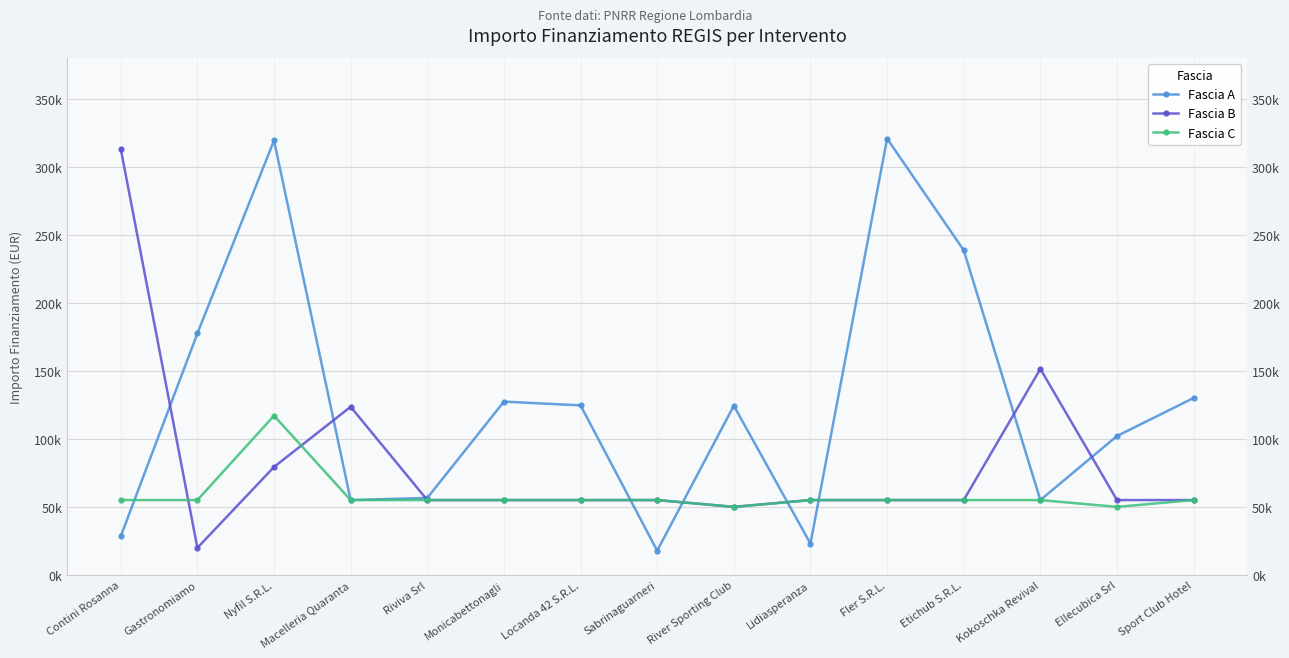

Reading left to right, extract all data points from this chart.

Fascia A: Contini Rosanna=28360.0	Gastronomiamo=177400.0	Nyfil S.R.L.=319200.0	Macelleria Quaranta=55000.0	Riviva Srl=56571.2	Monicabettonagli=127315.0	Locanda 42 S.R.L.=124568.8	Sabrinaguarneri=17800.0	River Sporting Club=124320.9	Lidiasperanza=23000.0	Fler S.R.L.=320545.6	Etichub S.R.L.=238560.6	Kokoschka Revival=55000.0	Ellecubica Srl=102048.0	Sport Club Hotel=130000.0
Fascia B: Contini Rosanna=313000.0	Gastronomiamo=19920.0	Nyfil S.R.L.=79320.2	Macelleria Quaranta=123514.0	Riviva Srl=55000.0	Monicabettonagli=55000.0	Locanda 42 S.R.L.=55000.0	Sabrinaguarneri=55000.0	River Sporting Club=50000.0	Lidiasperanza=55000.0	Fler S.R.L.=55000.0	Etichub S.R.L.=55000.0	Kokoschka Revival=151360.0	Ellecubica Srl=55000.0	Sport Club Hotel=55000.0
Fascia C: Contini Rosanna=55000.0	Gastronomiamo=55000.0	Nyfil S.R.L.=116980.8	Macelleria Quaranta=55000.0	Riviva Srl=55000.0	Monicabettonagli=55000.0	Locanda 42 S.R.L.=55000.0	Sabrinaguarneri=55000.0	River Sporting Club=50000.0	Lidiasperanza=55000.0	Fler S.R.L.=55000.0	Etichub S.R.L.=55000.0	Kokoschka Revival=55000.0	Ellecubica Srl=50000.0	Sport Club Hotel=55000.0